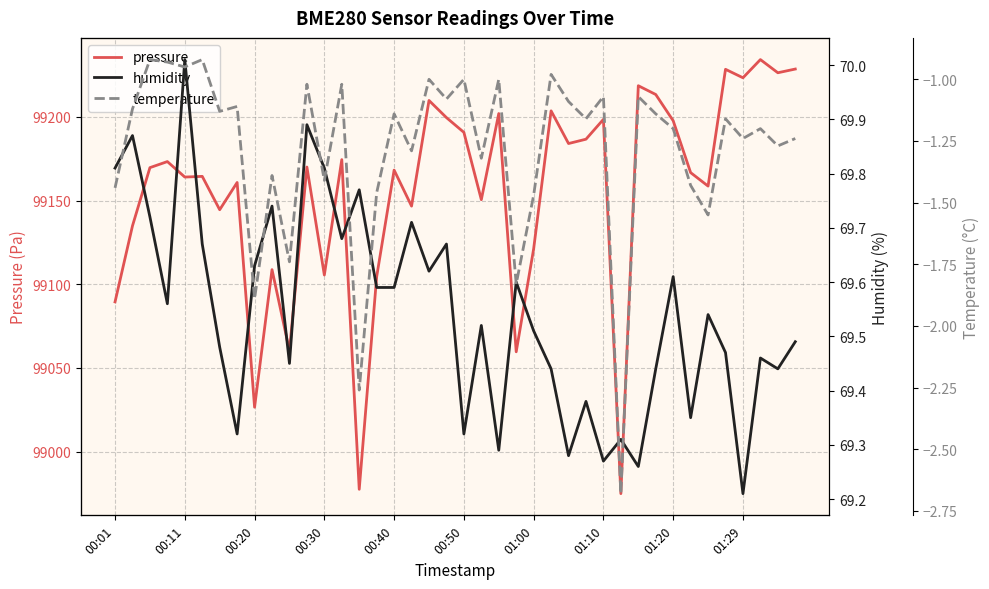

What is the lowest value of the pressure series?

98974.8